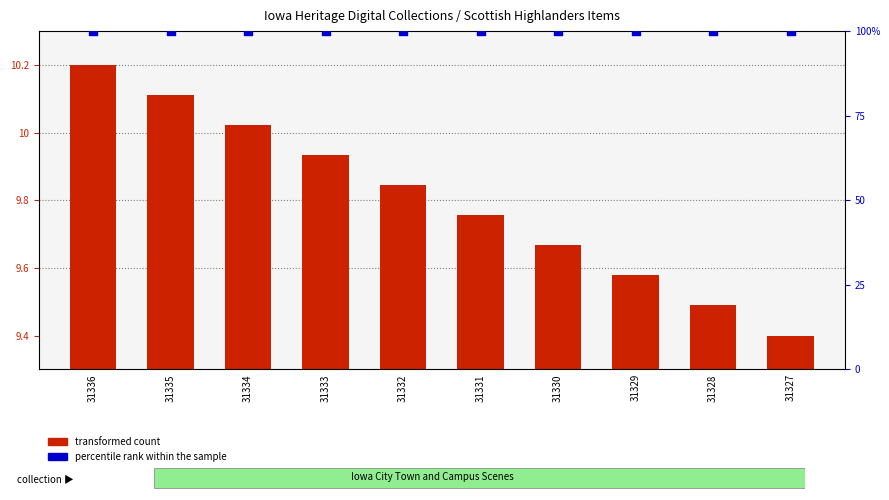

At which category is the sum across all series the highest?

31336